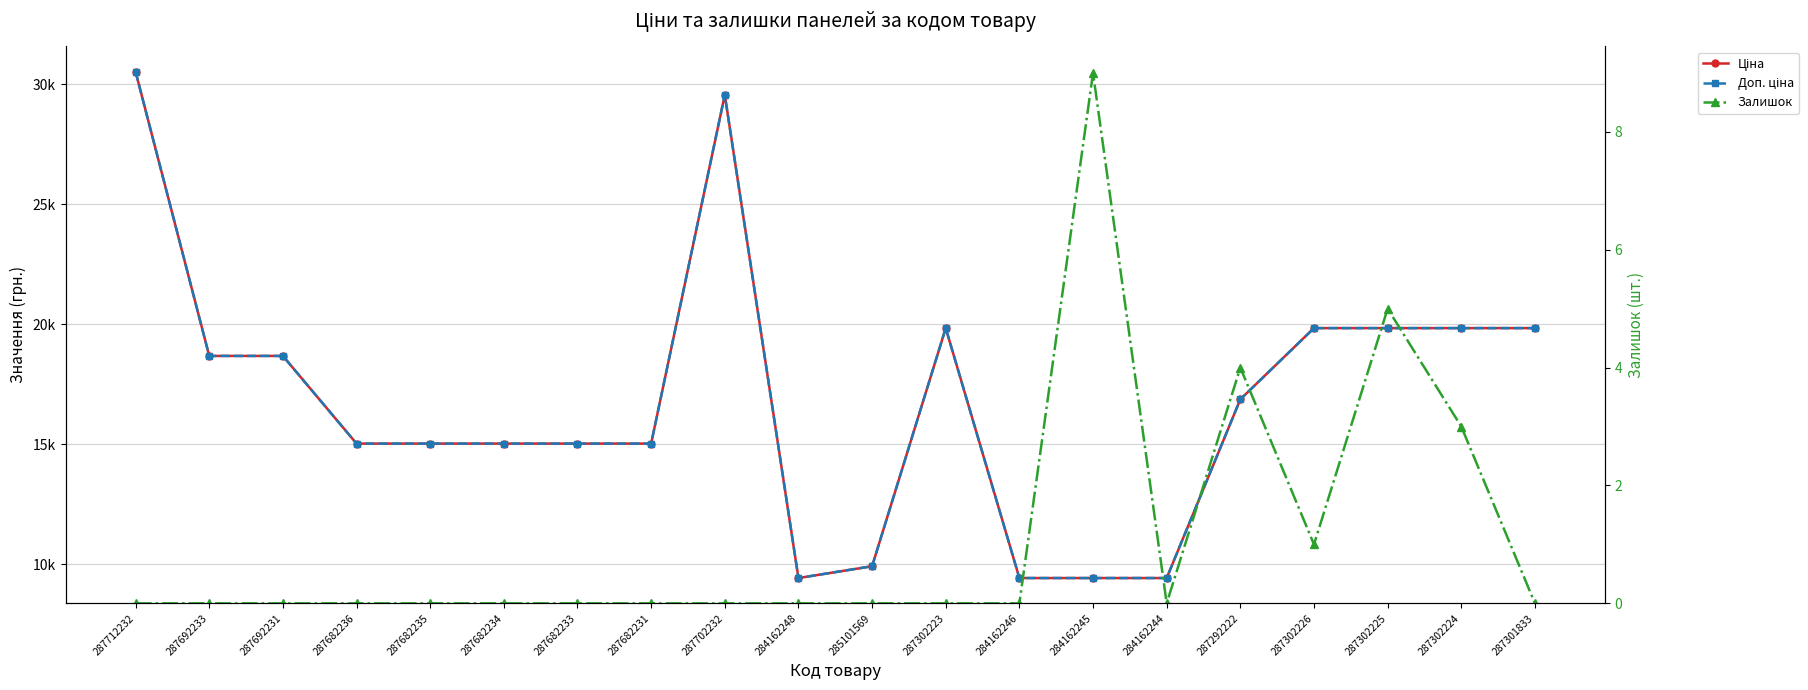

How many values in the Ціна series exceed 16863?

10